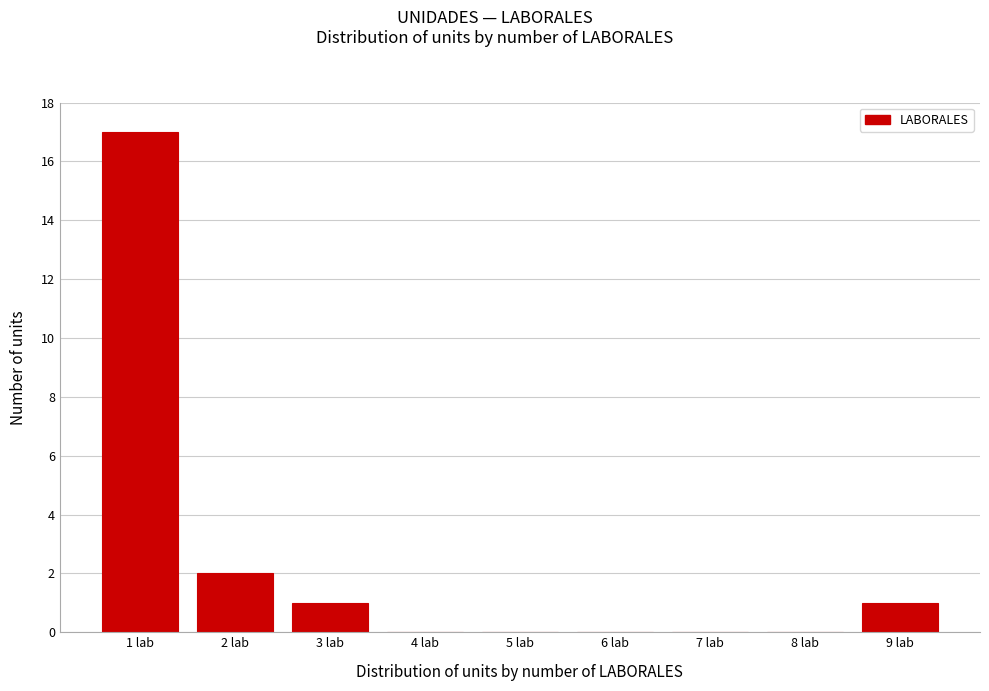

Reading left to right, transcribe this chart: for each bar, give the range it covers on the x-axis and its height. The values are not printed on the chart, so give them approximately, as read against the axis.

0.5 to 1.5: 17
1.5 to 2.5: 2
2.5 to 3.5: 1
3.5 to 4.5: 0
4.5 to 5.5: 0
5.5 to 6.5: 0
6.5 to 7.5: 0
7.5 to 8.5: 0
8.5 to 9.5: 1